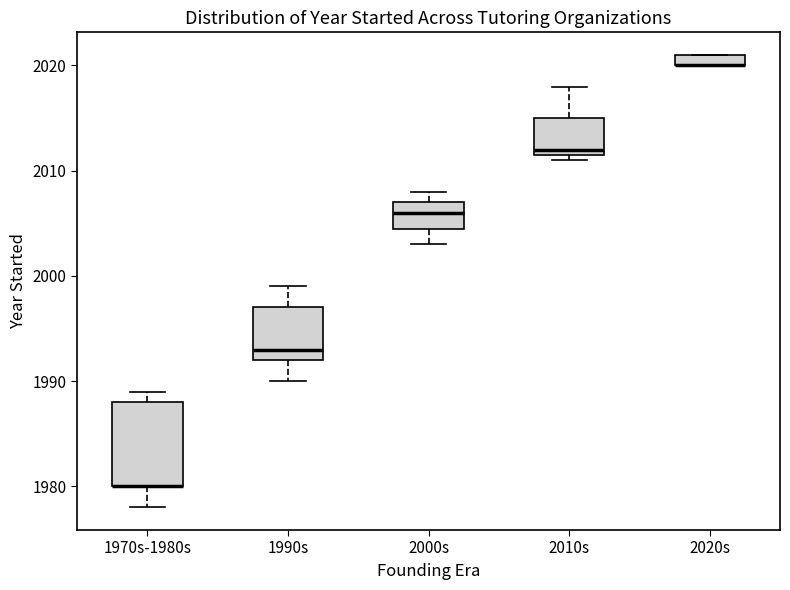

Where does the upper whisker of the box for 2010s end on the y-axis? The values are not printed on the chart, so give them approximately, as read against the axis.

2018